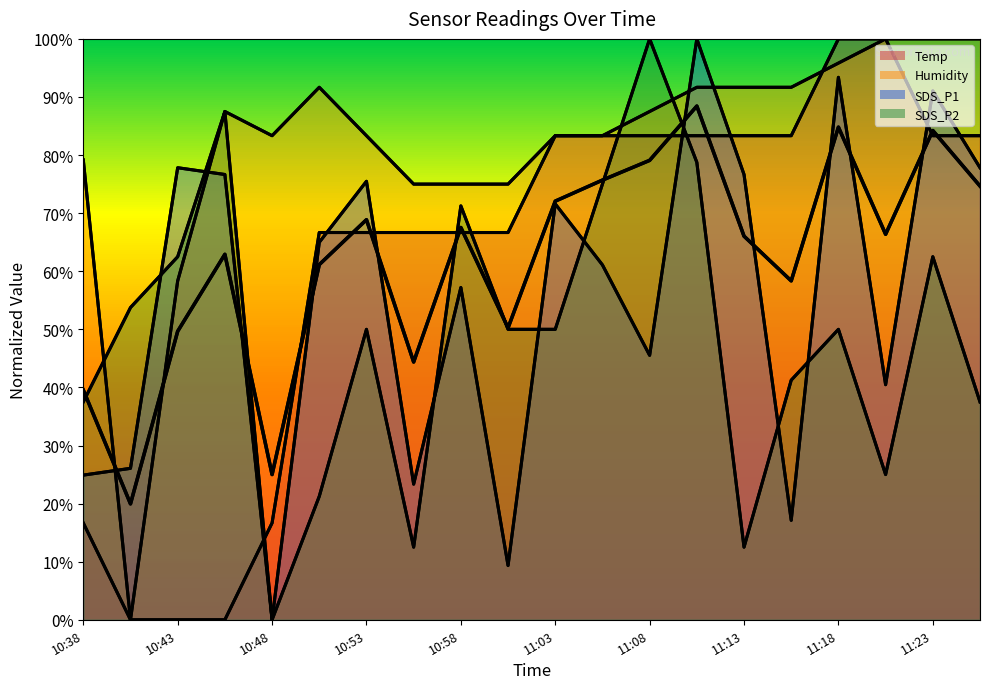

Count the number of categories in the chart.

20